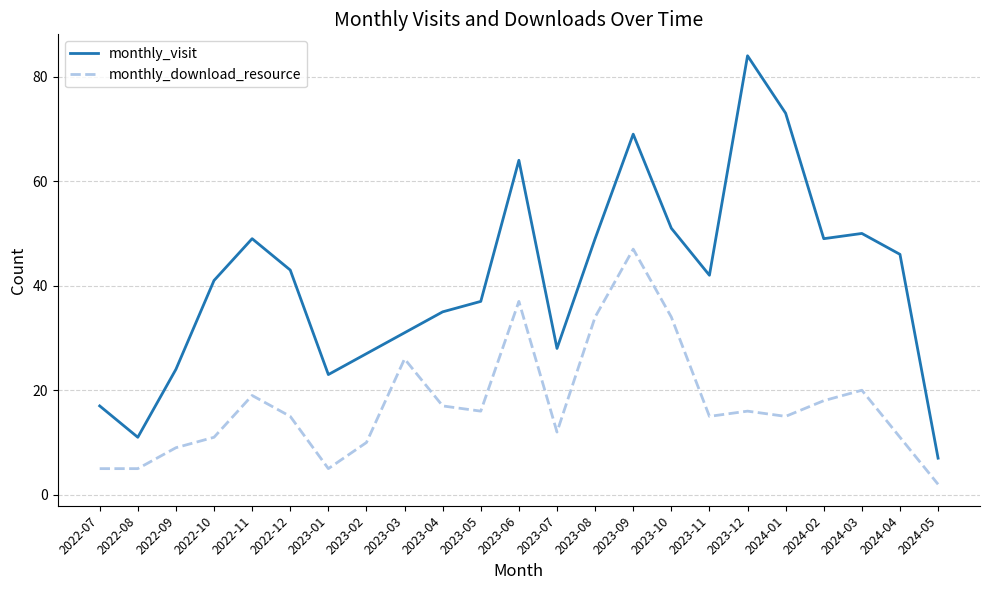

What is the difference between the maximum and minimum values in the monthly_download_resource series?

45